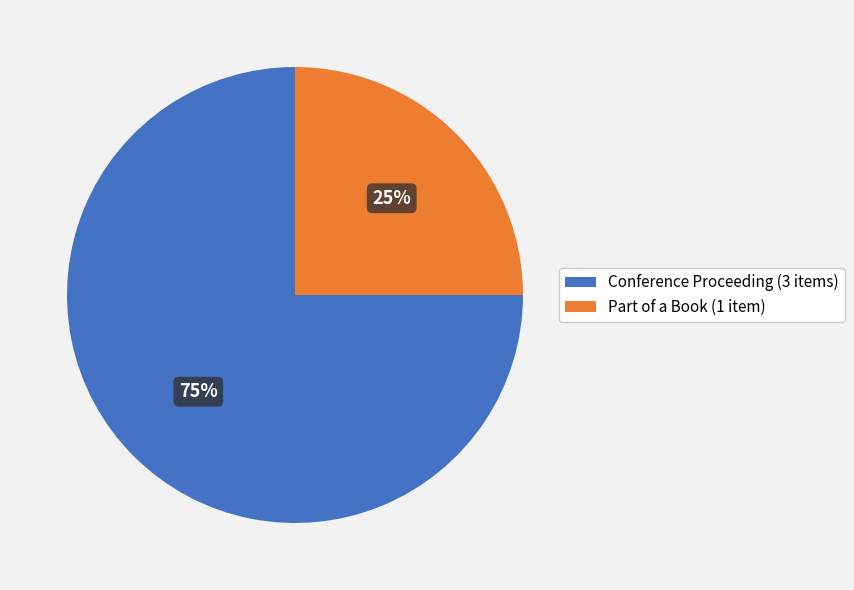

To the nearest percent, what percentage of the pie is Part of a Book?

25%